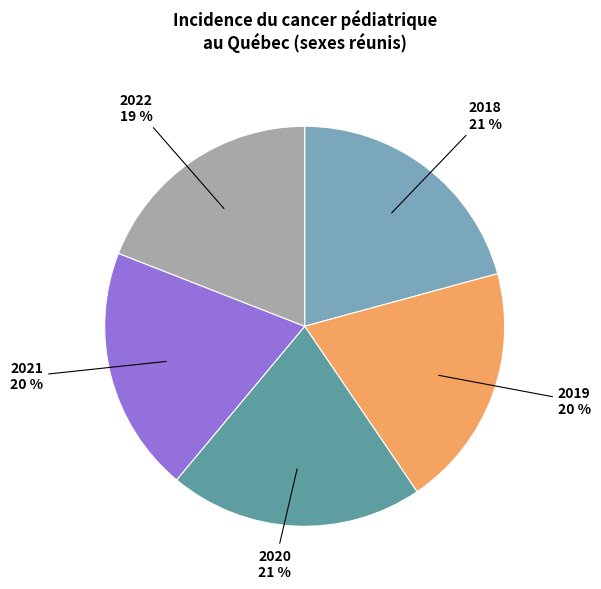

Does any single category account for the majority?

No